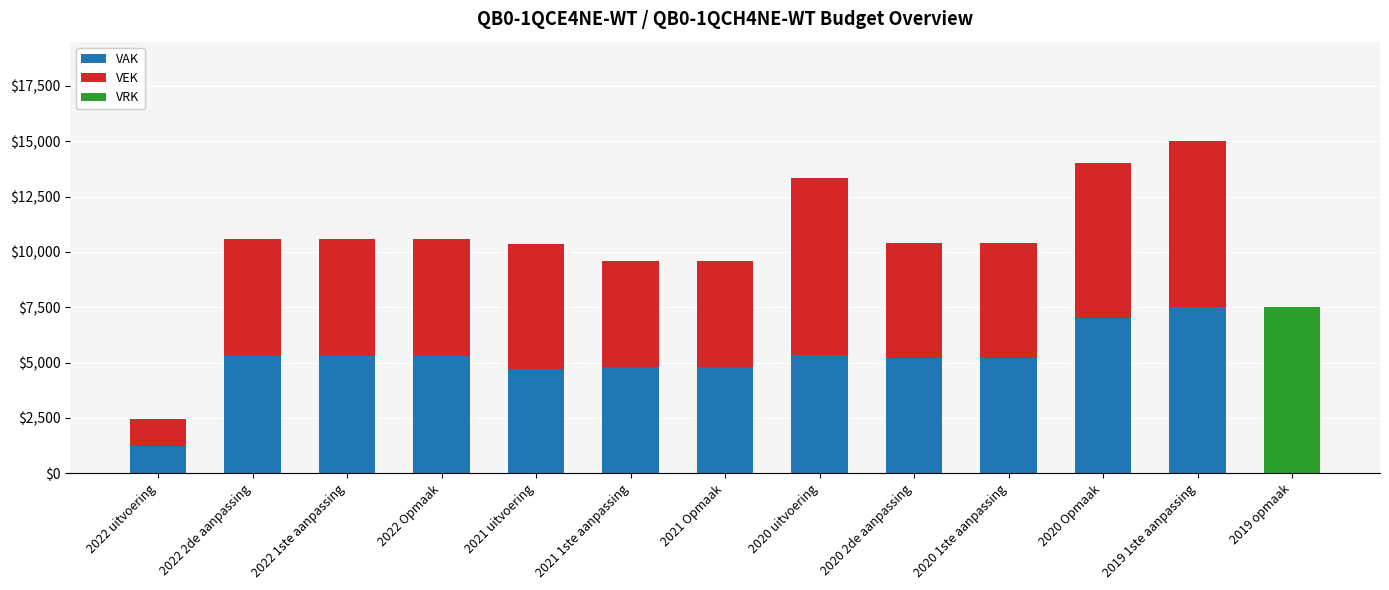

What is the sum of all VAK values?

61699